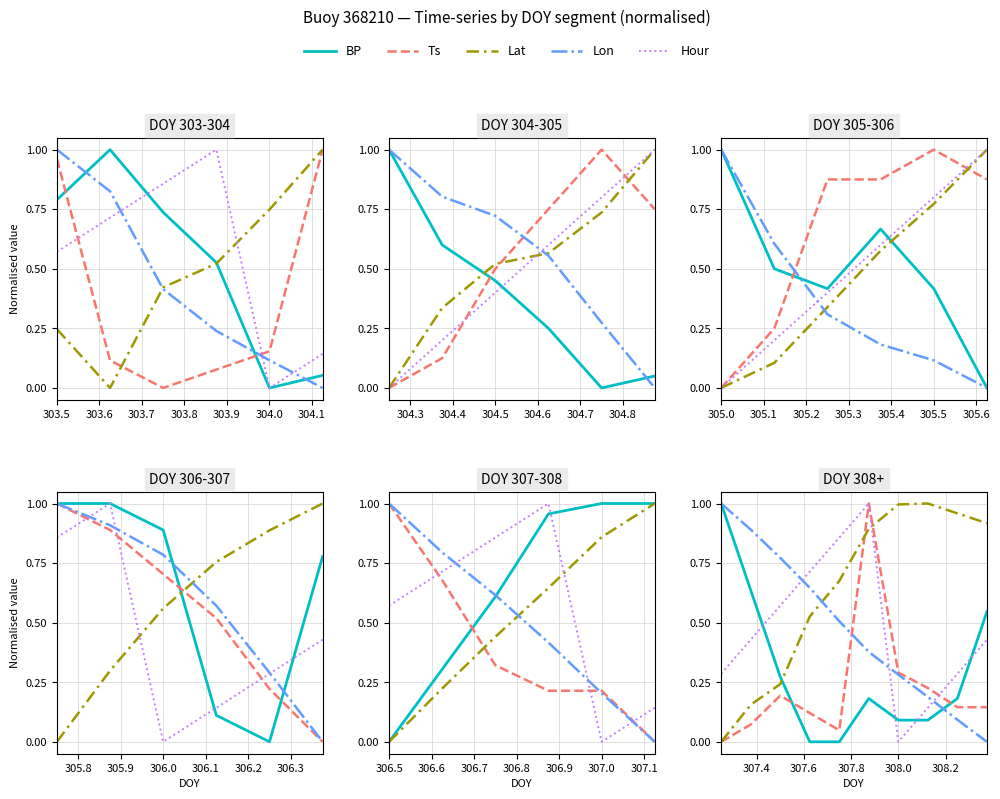

True or false: Hour has more than 0 points higher than both neighbors.

True